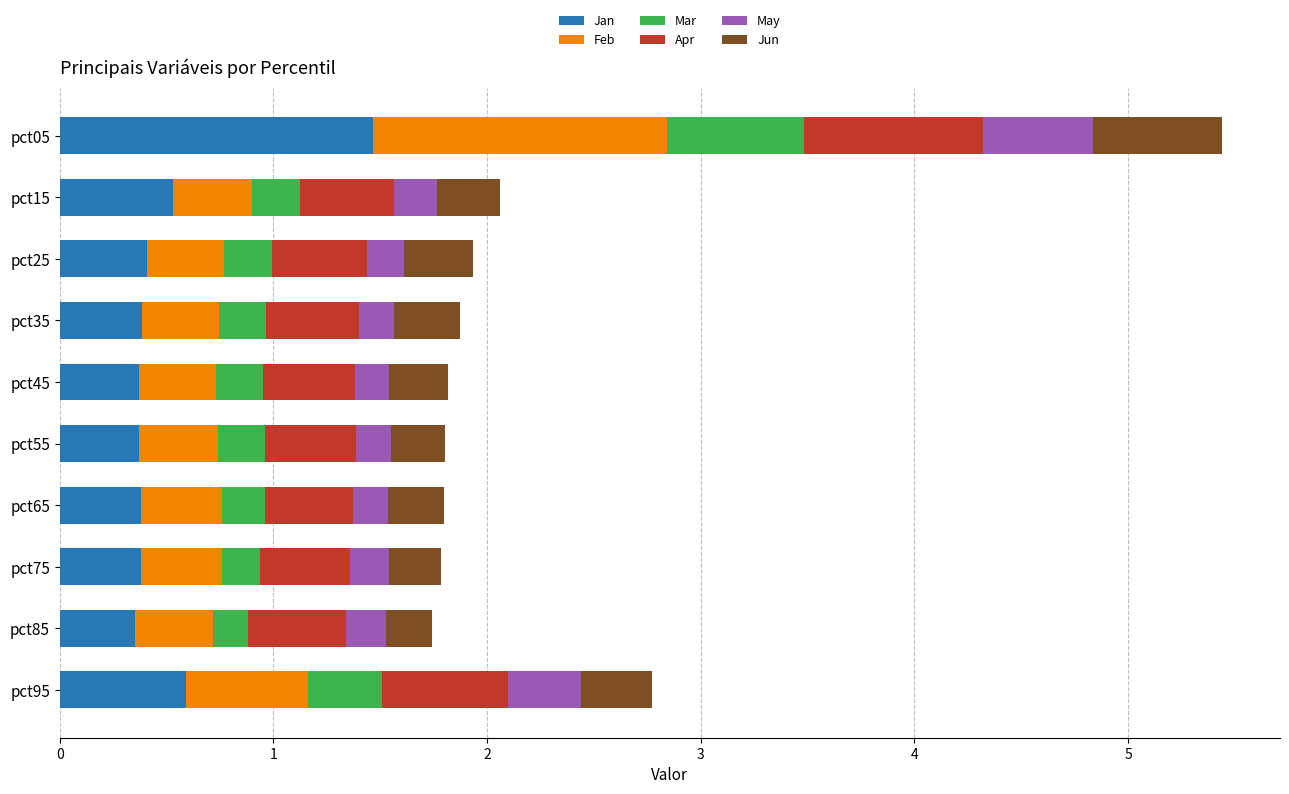

At which category is the sum across all series the highest?

pct05